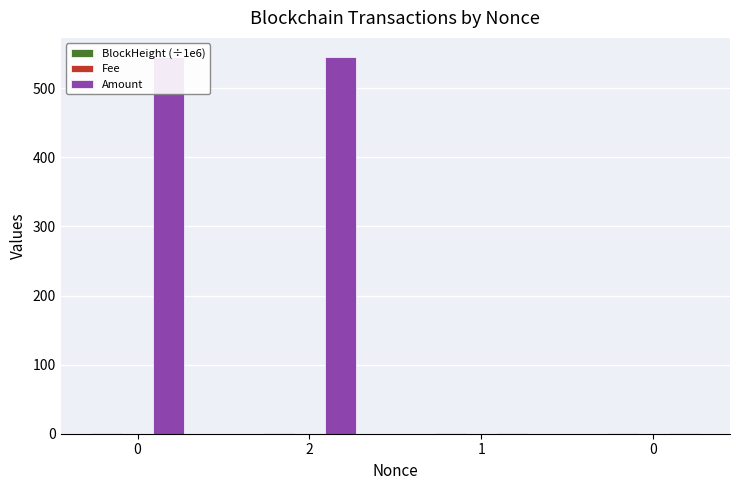

Reading left to right, list all the values displayed in this chart.

BlockHeight (÷1e6): 0=0.3	2=0.3	1=0.3	0=0.3
Fee: 0=0.1	2=0.2	1=0.0	0=0.0
Amount: 0=545.6	2=544.7	1=1.0	0=1.0